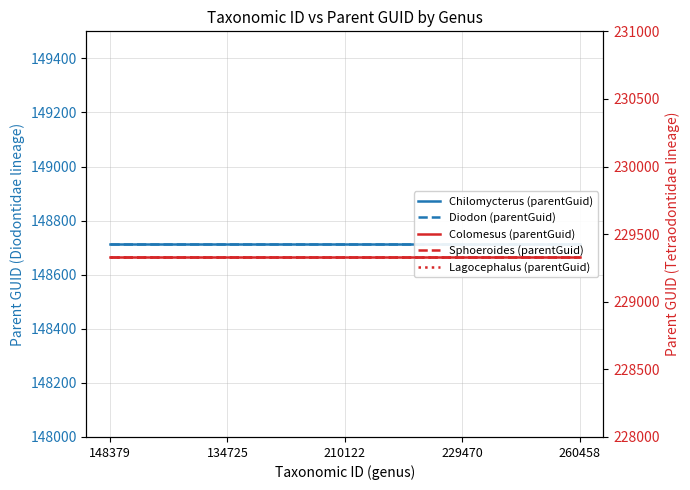

The value of Colomesus (parentGuid) at 260458 is 229331. True or false?

True